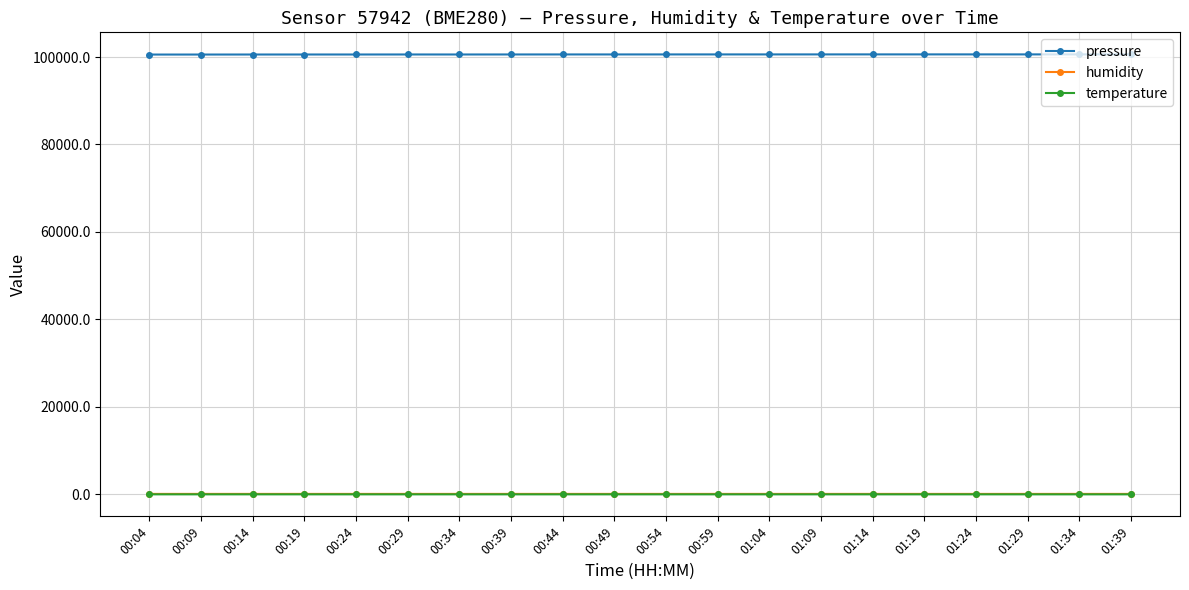

True or false: humidity and temperature intersect in this chart.

False